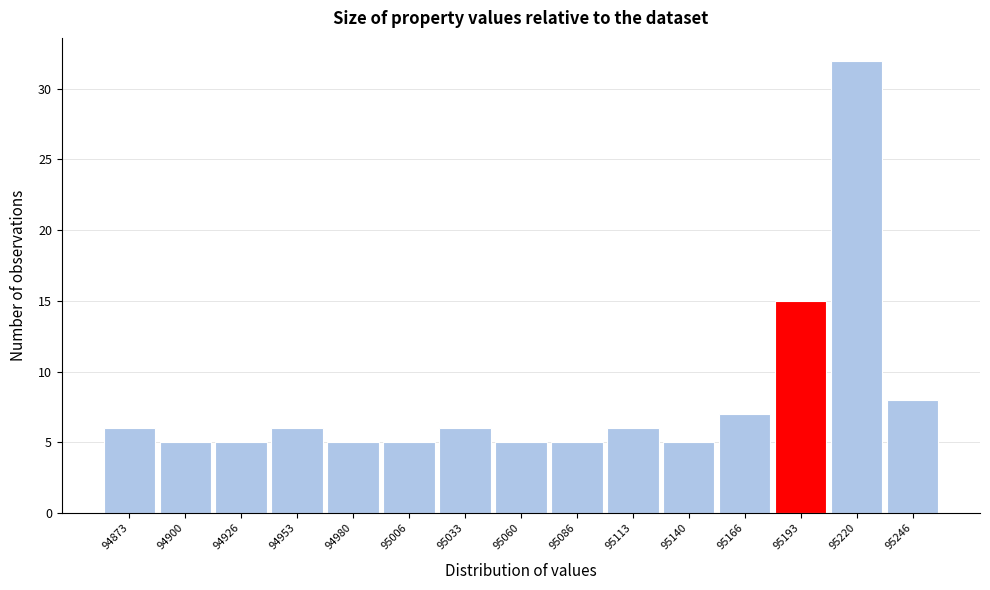

Reading left to right, transcribe this chart: for each bar, give the range it covers on the x-axis and its height. Neither the bar edges nor the heights are printed on the chart, so give them approximately, as read against the axes.

94860 to 94885: 6
94885 to 94915: 5
94915 to 94940: 5
94940 to 94965: 6
94965 to 94995: 5
94995 to 95020: 5
95020 to 95045: 6
95045 to 95075: 5
95075 to 95100: 5
95100 to 95125: 6
95125 to 95155: 5
95155 to 95180: 7
95180 to 95205: 15
95205 to 95235: 32
95235 to 95260: 8